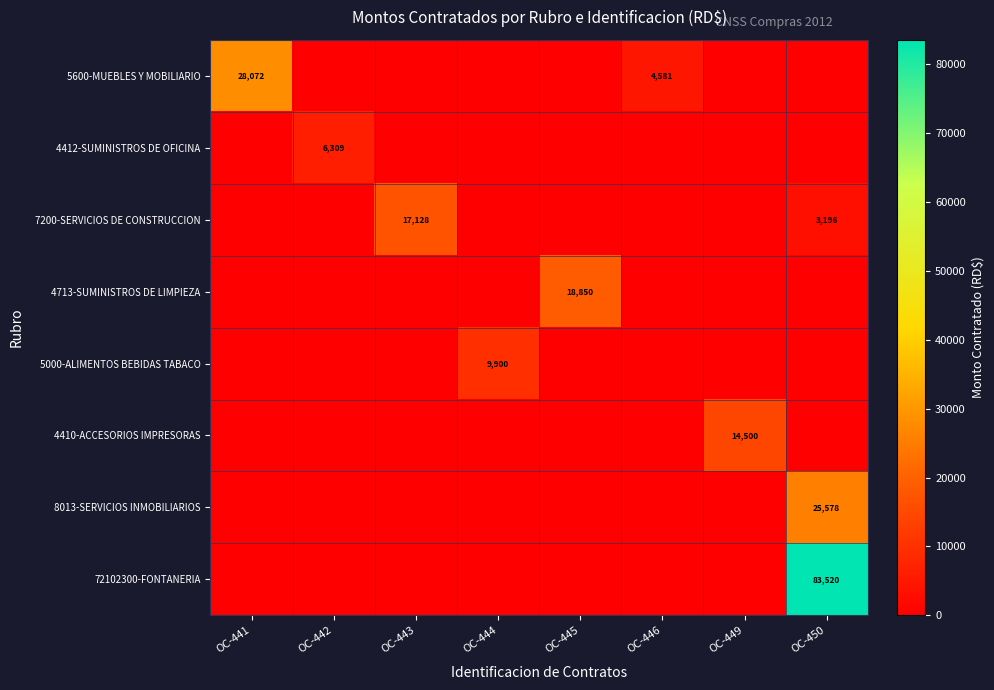

How many values in the 7200-SERVICIOS DE CONSTRUCCION series exceed 0?

2